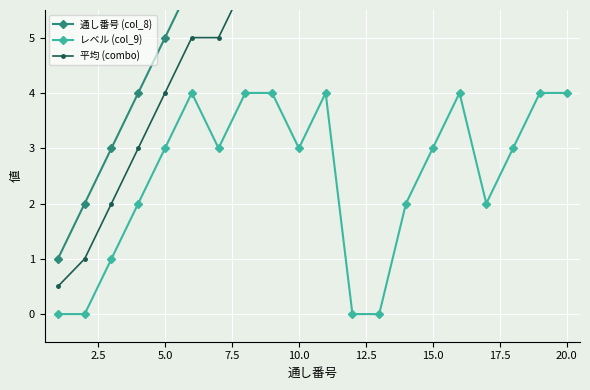

The value of 平均 (combo) at 19 is 12.0. True or false?

True